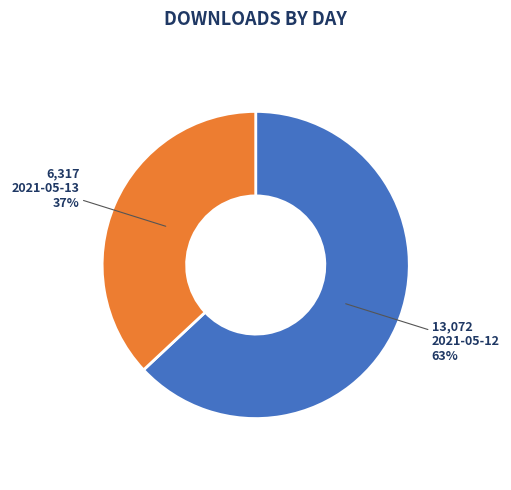

Is there any slice that represents more than half of the pie?

Yes